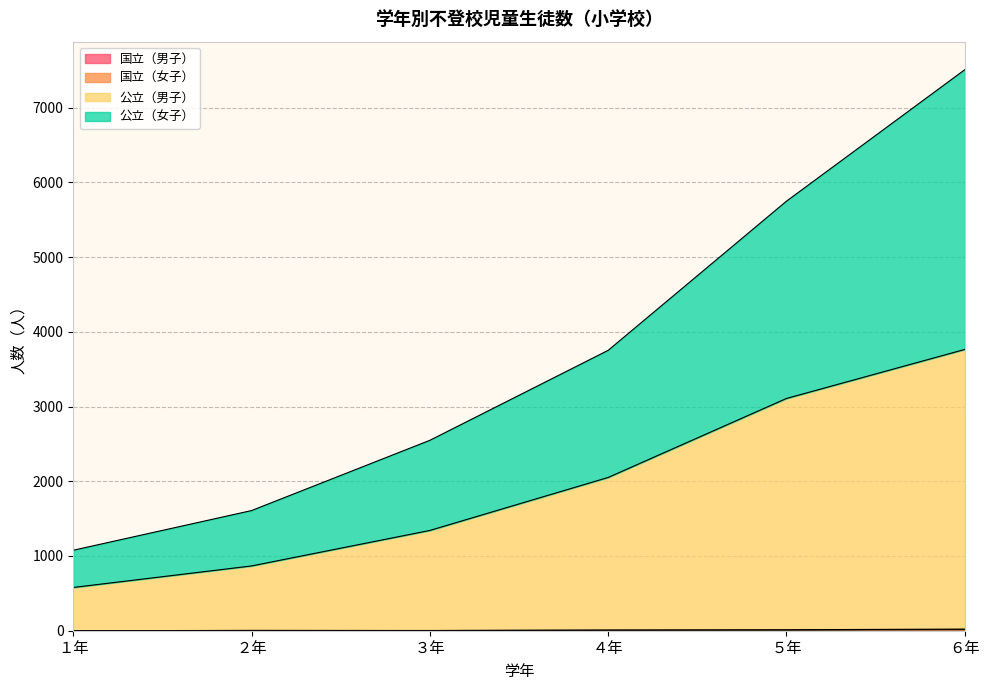

How many distinct data groups are displayed?

4